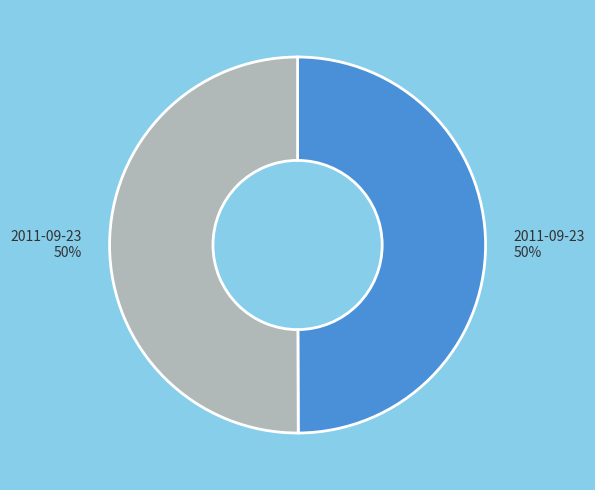

To the nearest percent, what is the average slice percentage?

50%